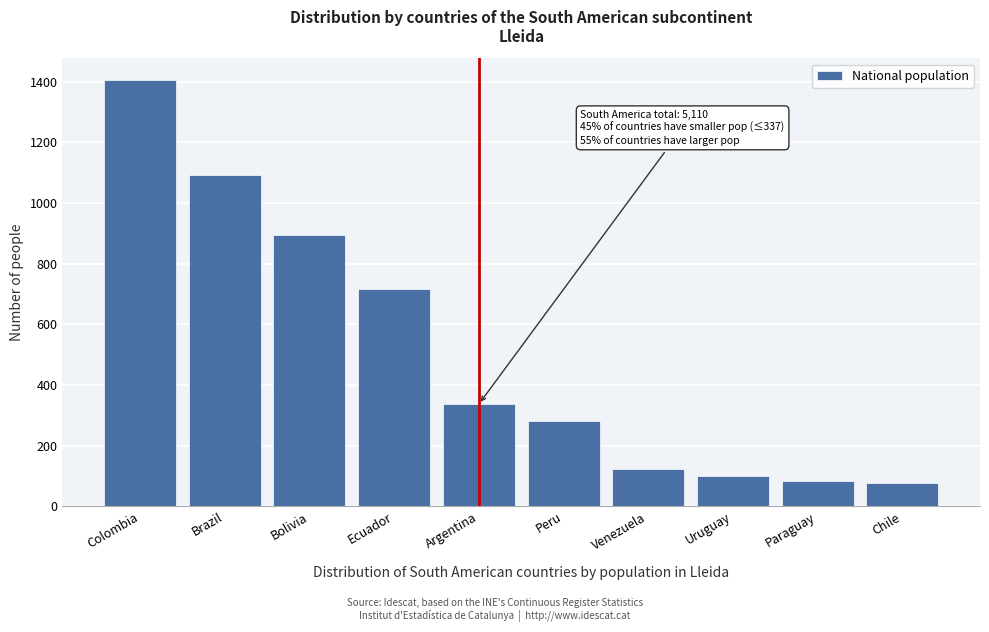

Reading right to left, transcribe all the data shown in this chart.

76	82	100	124	281	337	716	894	1093	1407